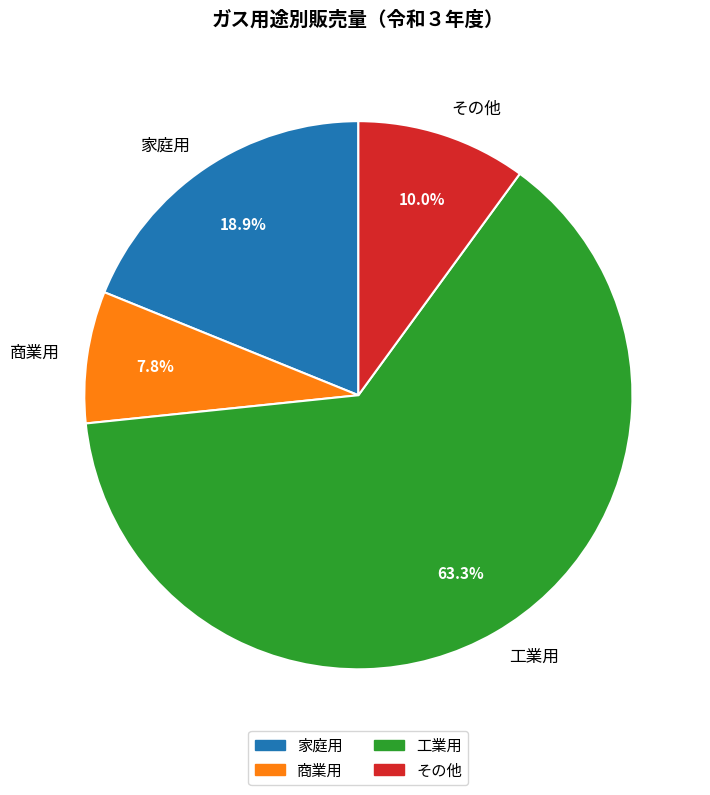

What percentage is NOT represented by その他?

90.0%